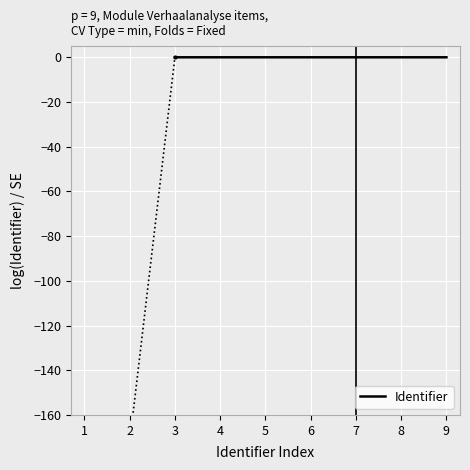

The Identifier series shows -0.0 at 4. True or false?

True